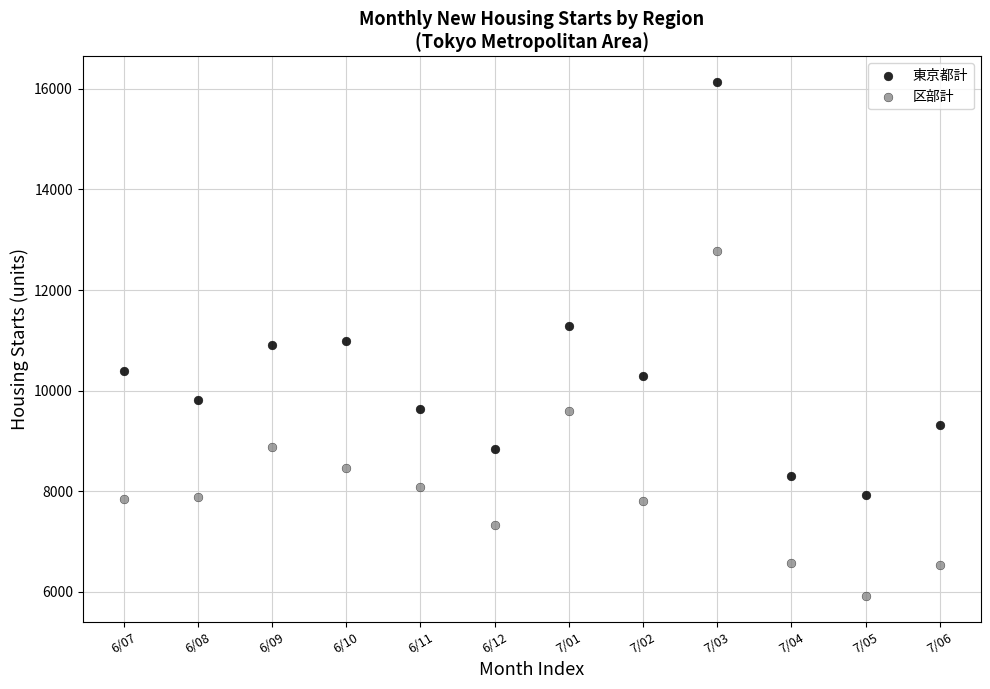

Which series reaches the maximum Y coordinate?

東京都計